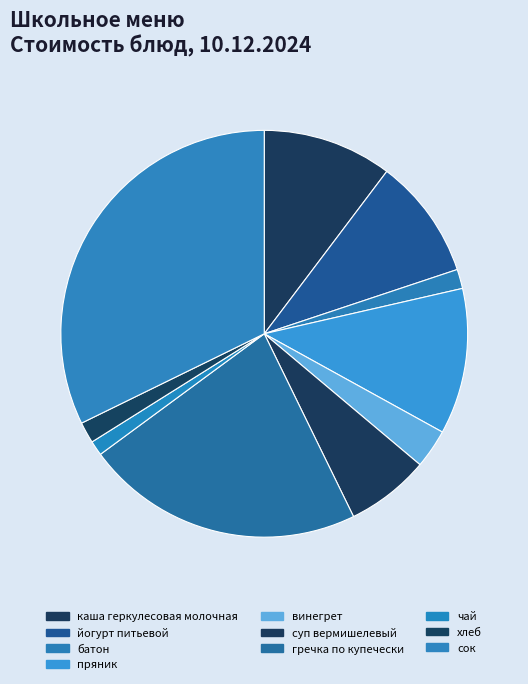

Count the number of slices in the pie.

10